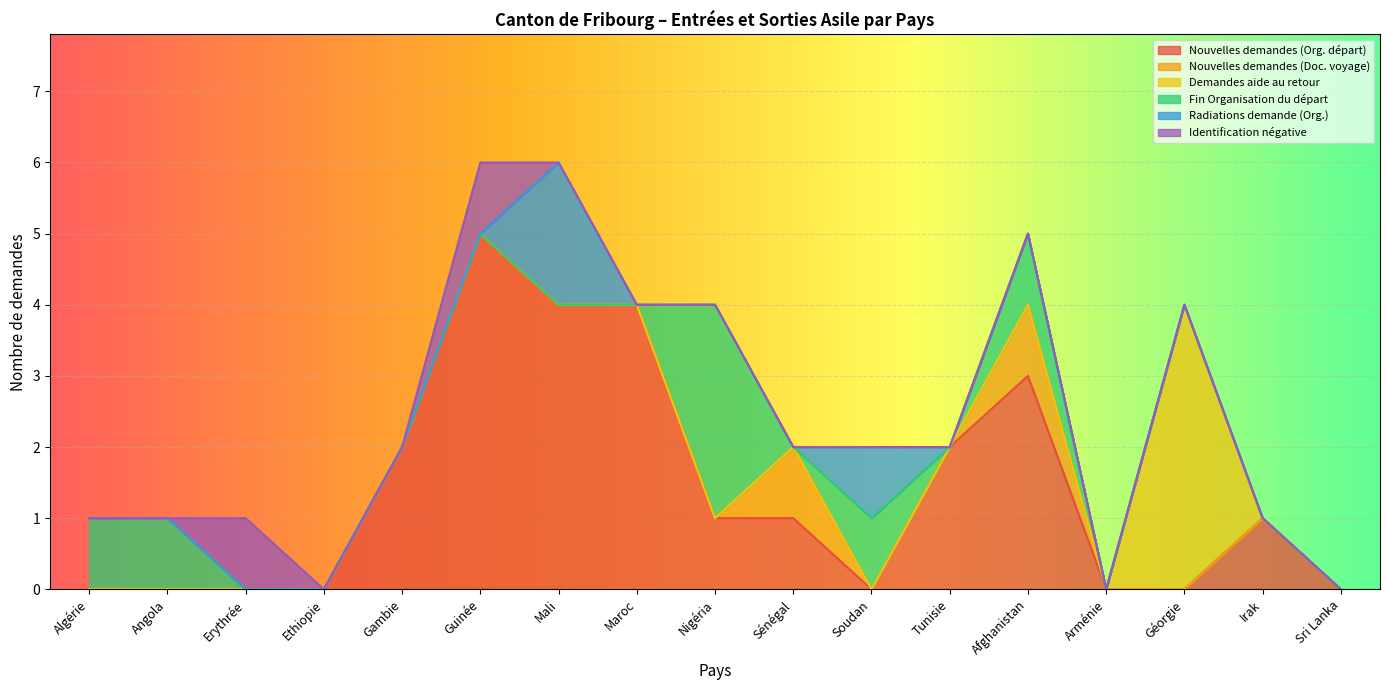

At which category does Identification négative reach its first local peak?

Erythrée